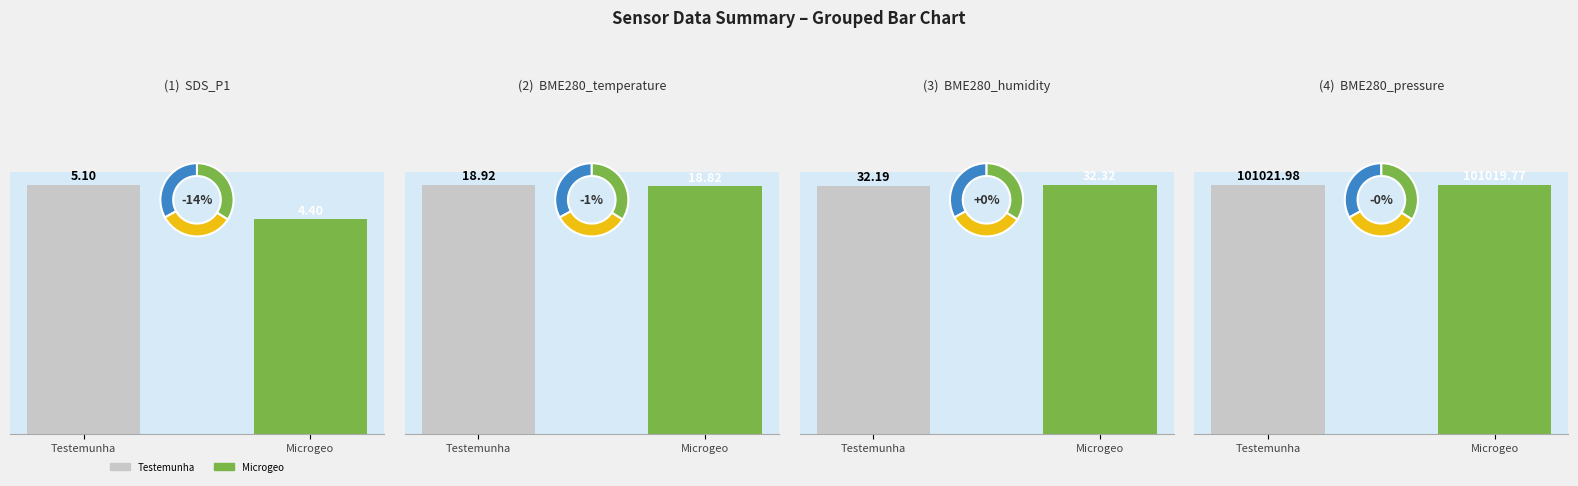

Is it true that BME280_humidity equals 57.8 at Testemunha?

False